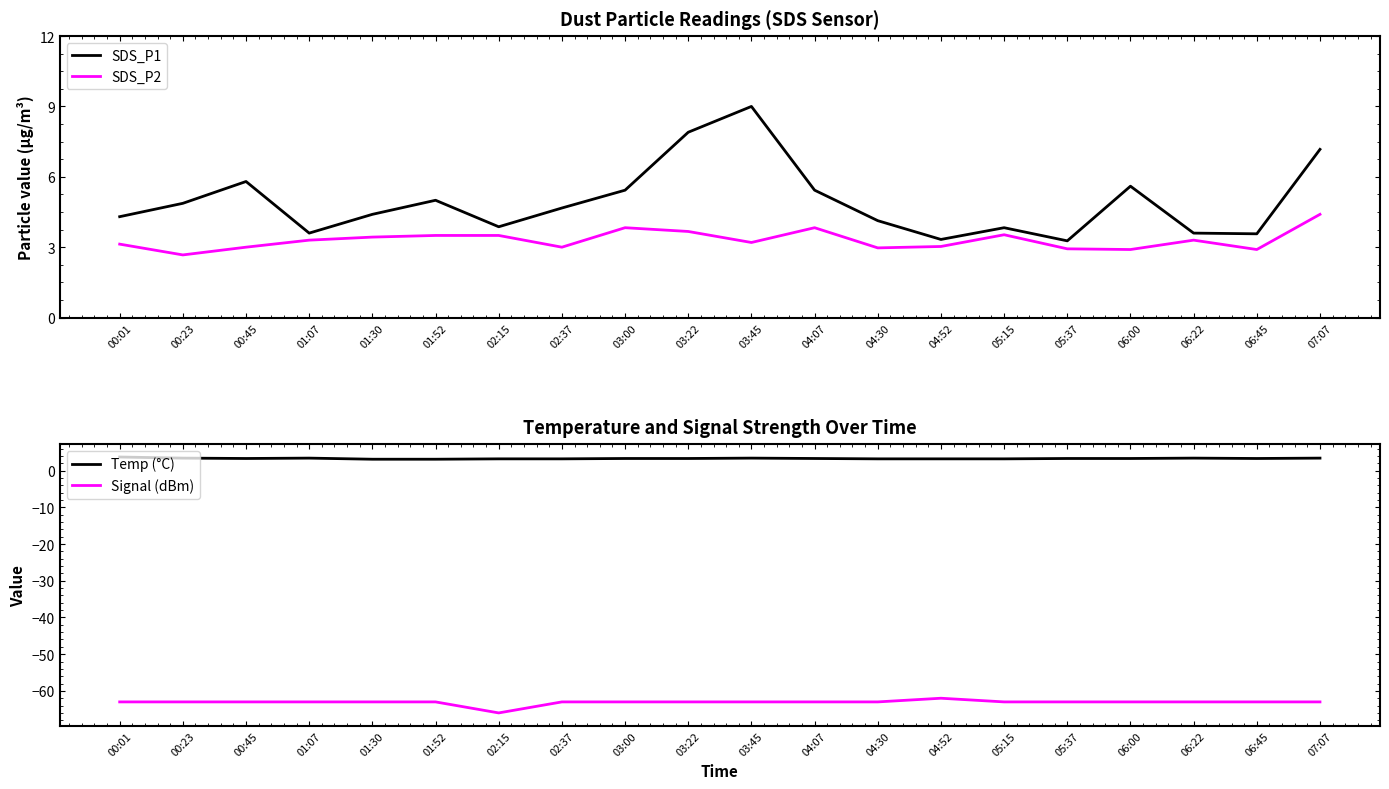

At which label is SDS_P1 closest to 6?

00:45